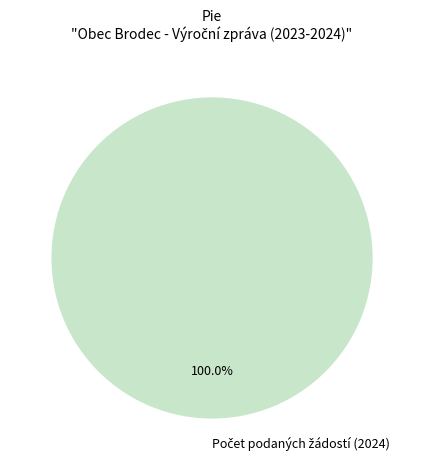

Does any single category account for the majority?

Yes